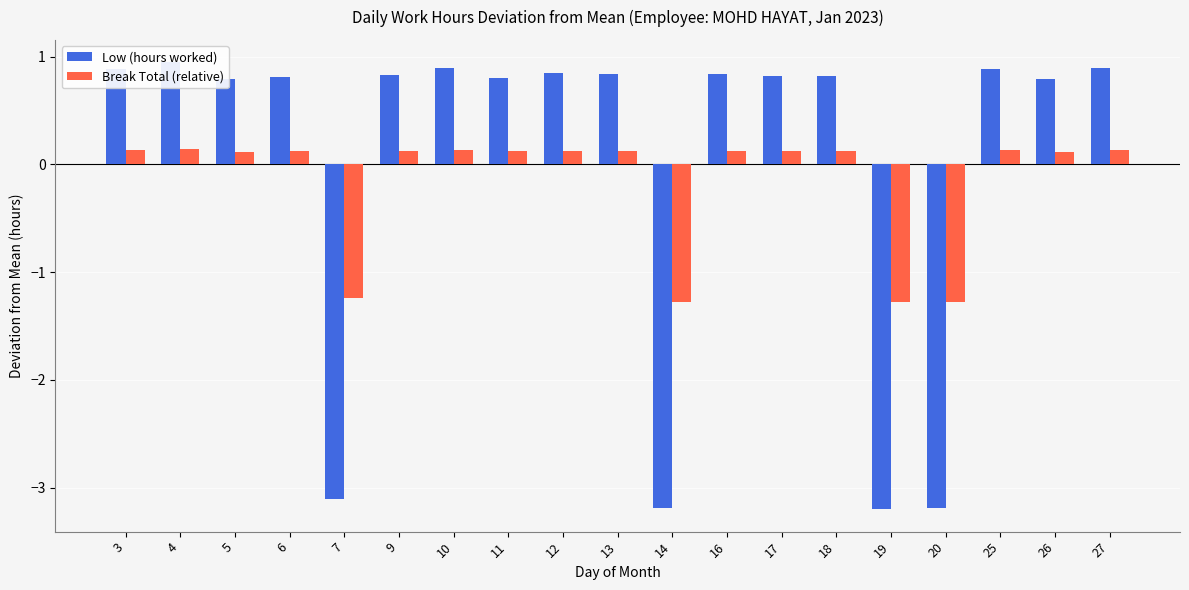

True or false: Low (hours worked) has a value of 0.9 at 3.

True